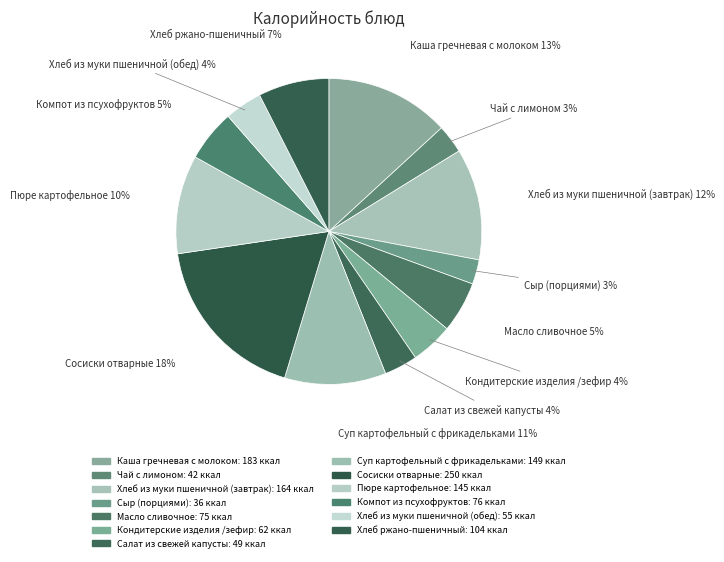

Which category has the smallest portion of the pie?

Сыр (порциями)